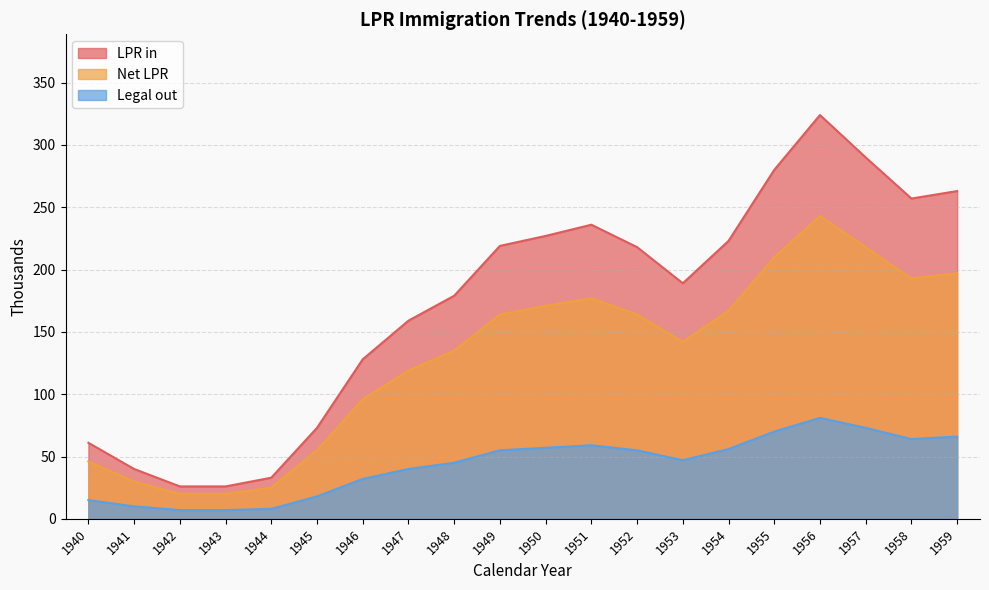

True or false: LPR in and Net LPR intersect in this chart.

False